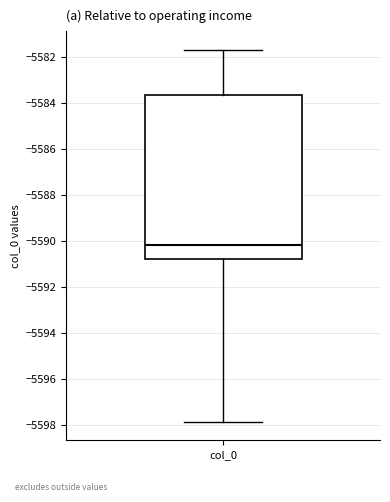

Transcribe this box plot: give where the median line is, the range the box spans, and where the two whiskers end, as read against the y-axis. The values are not printed on the chart, so give them approximately, as read against the axis.

median -5590.2, box -5590.8 to -5583.6, whiskers -5597.8 to -5581.8